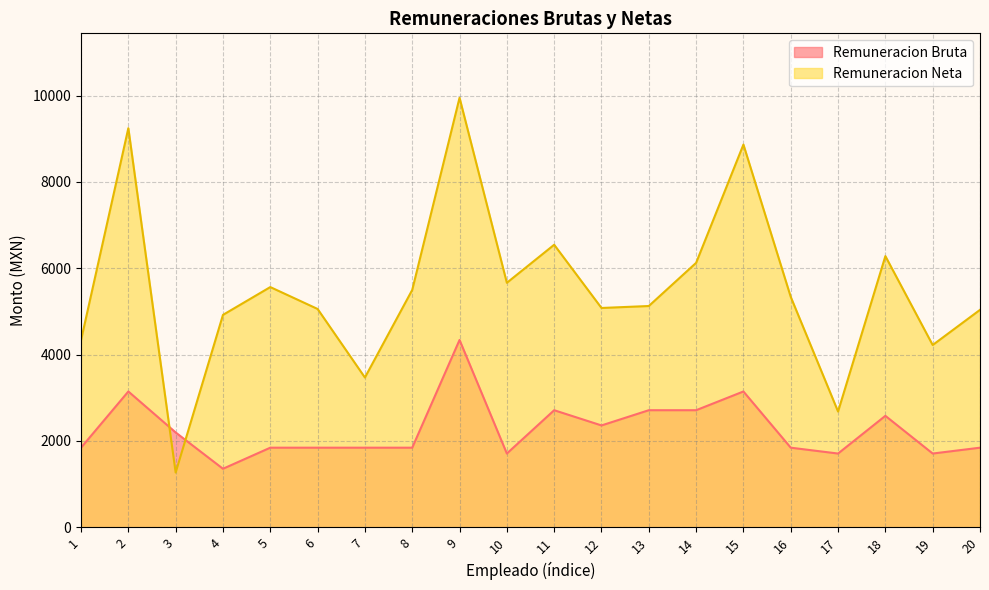

True or false: Remuneracion Bruta has a value of 2712.5 at 13.

True